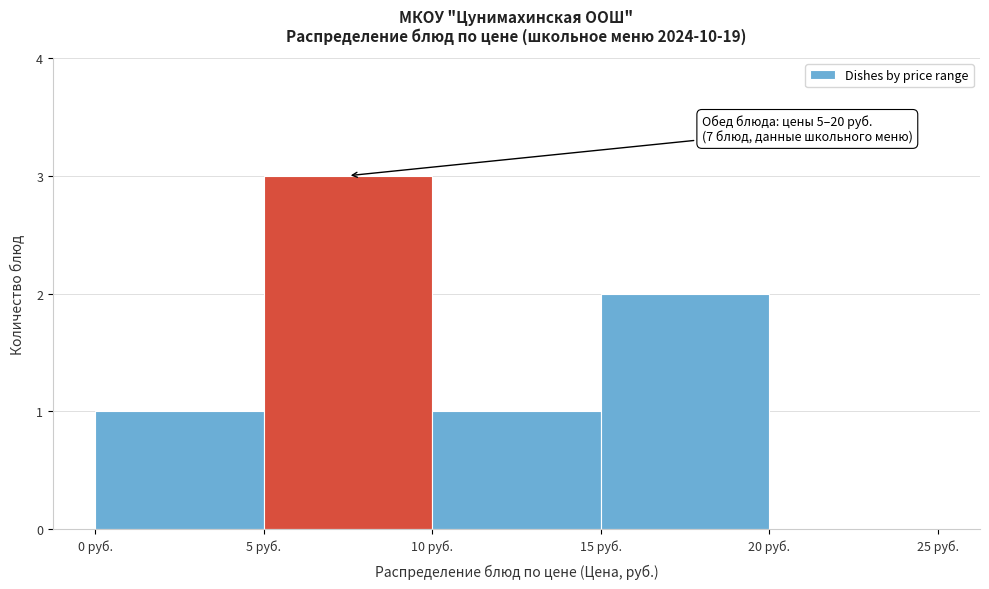

Which range on the x-axis has the tallest bar?

5 to 10